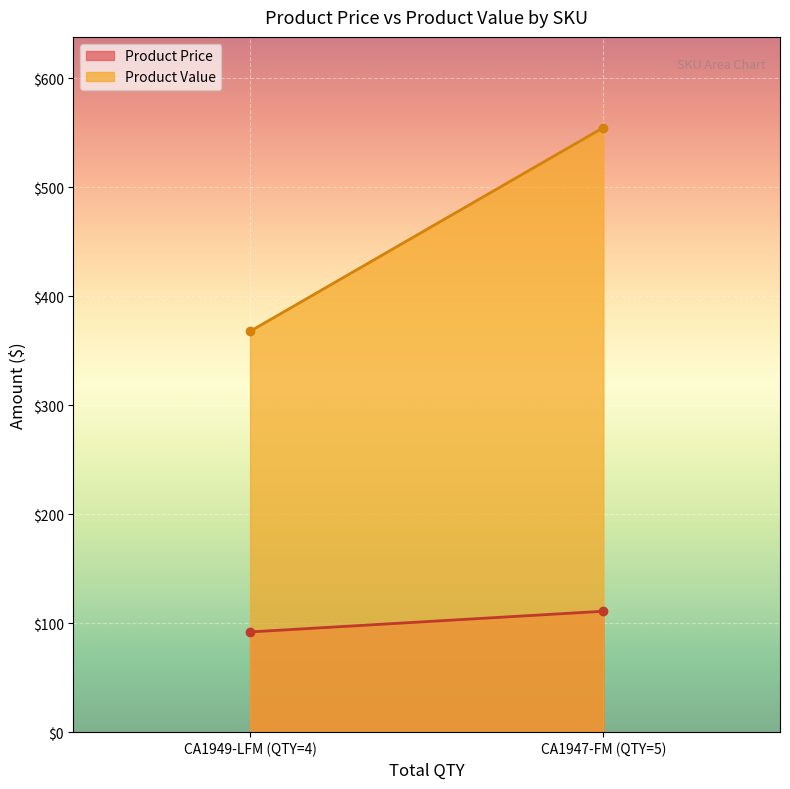

At how many categories does at least one series exceed 394?

1